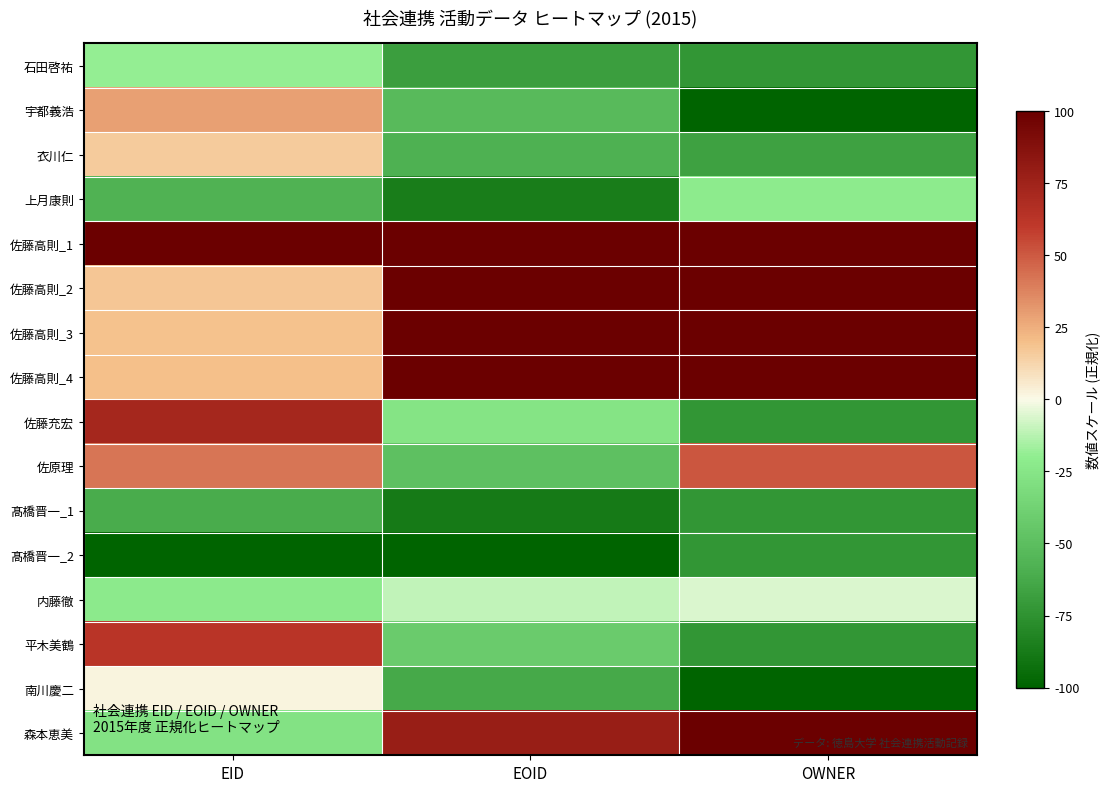

Reading left to right, list all the values displayed in this chart.

石田啓祐: EID=-0.2	EOID=-0.7	OWNER=-0.7
宇都義浩: EID=0.3	EOID=-0.5	OWNER=-1.0
衣川仁: EID=0.2	EOID=-0.6	OWNER=-0.7
上月康則: EID=-0.6	EOID=-0.9	OWNER=-0.2
佐藤高則_1: EID=1.0	EOID=1.0	OWNER=1.0
佐藤高則_2: EID=0.2	EOID=1.0	OWNER=1.0
佐藤高則_3: EID=0.2	EOID=1.0	OWNER=1.0
佐藤高則_4: EID=0.2	EOID=1.0	OWNER=1.0
佐藤充宏: EID=0.7	EOID=-0.3	OWNER=-0.7
佐原理: EID=0.4	EOID=-0.5	OWNER=0.5
髙橋晋一_1: EID=-0.6	EOID=-0.9	OWNER=-0.7
髙橋晋一_2: EID=-1.0	EOID=-1.0	OWNER=-0.7
内藤徹: EID=-0.2	EOID=-0.1	OWNER=-0.1
平木美鶴: EID=0.6	EOID=-0.4	OWNER=-0.7
南川慶二: EID=0.0	EOID=-0.6	OWNER=-1.0
森本恵美: EID=-0.3	EOID=0.8	OWNER=1.0